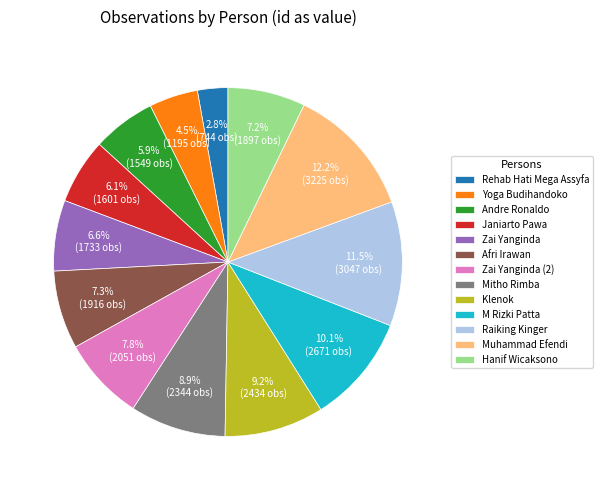

Is Mitho Rimba the majority of the pie?

No